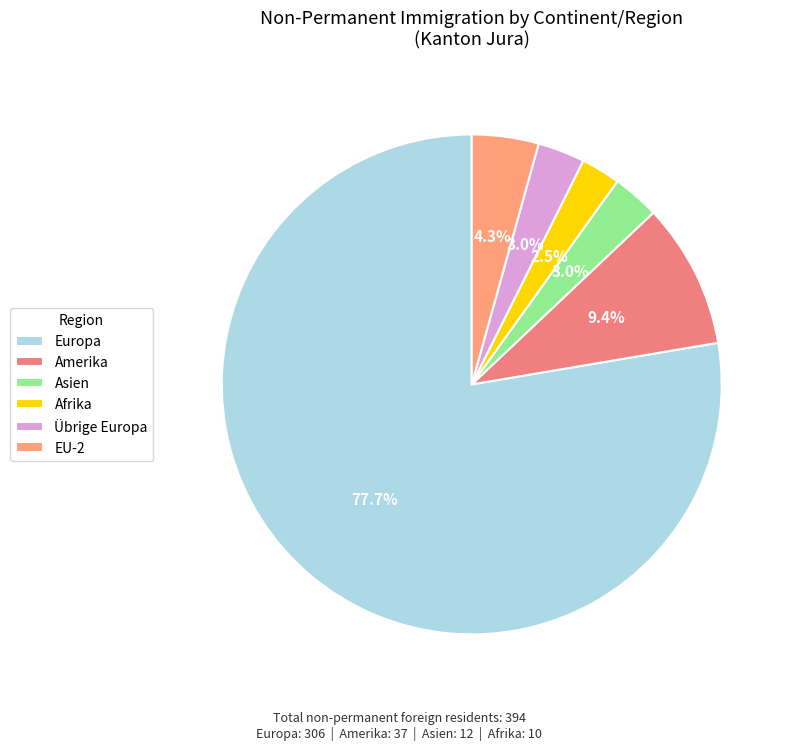

How many segments does this pie chart have?

6